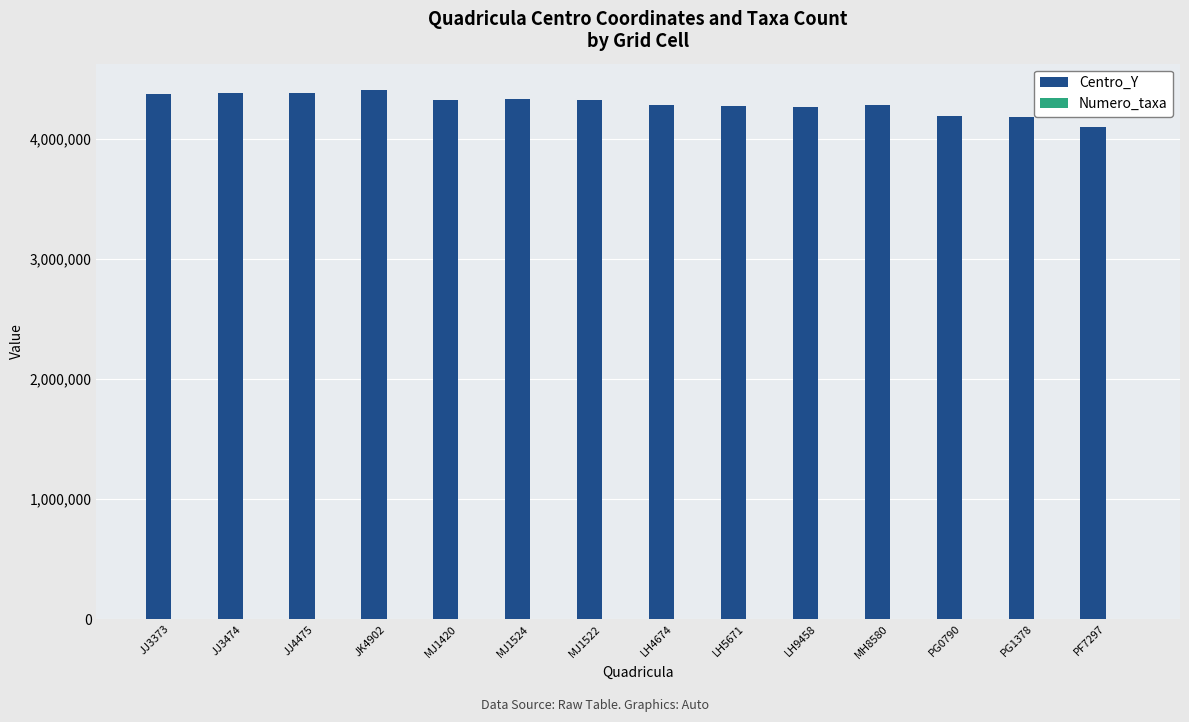

The value of Centro_Y at PF7297 is 5693997. True or false?

False